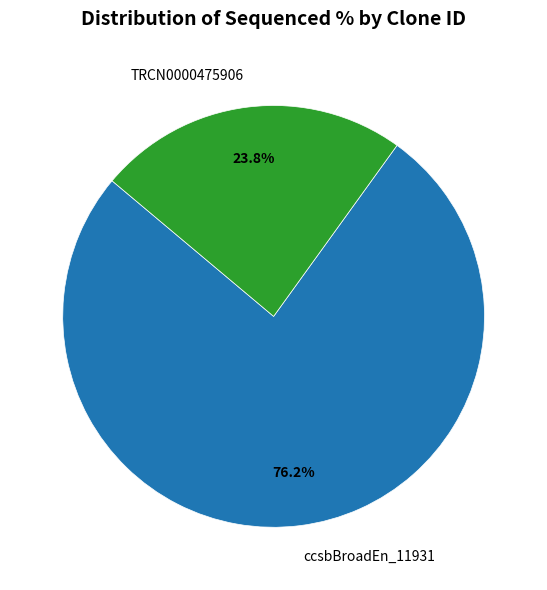

What percentage is the TRCN0000475906 slice, to the nearest percent?

24%